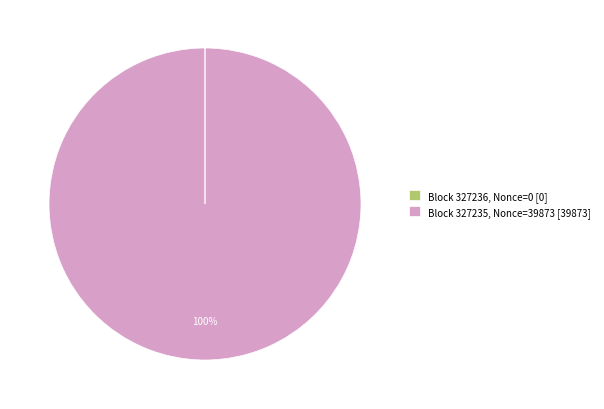

To the nearest percent, what portion does Block 327235, Nonce=39873 [39873] represent?

100%